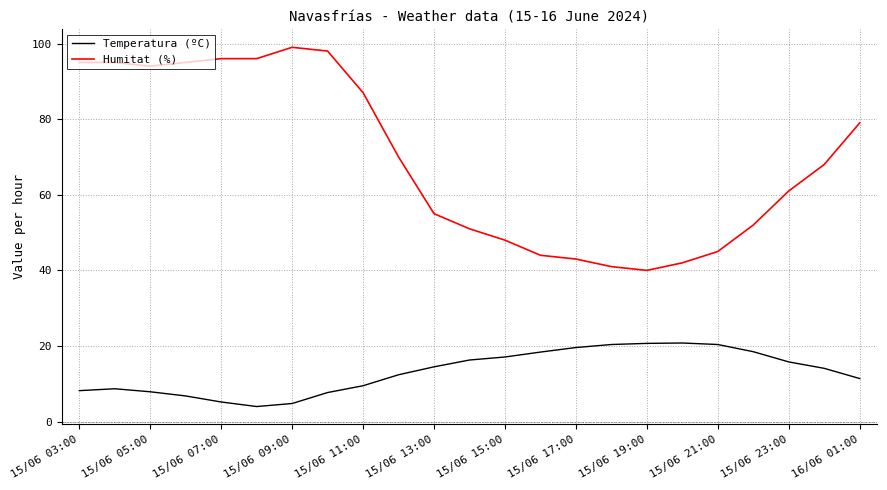

What are all the series names shown in the legend?

Temperatura (ºC), Humitat (%)